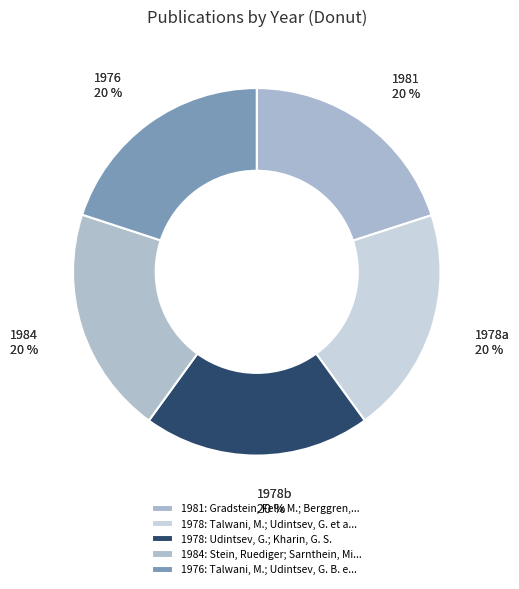

Rank the categories by value from lowest to highest.

Talwani, M.; Udintsev, G. B. et al. (Sites), Talwani, M.; Udintsev, G. et al. (Survey), Udintsev, G.; Kharin, G. S., Gradstein, Felix M.; Berggren, W. A., Stein, Ruediger; Sarnthein, Michael